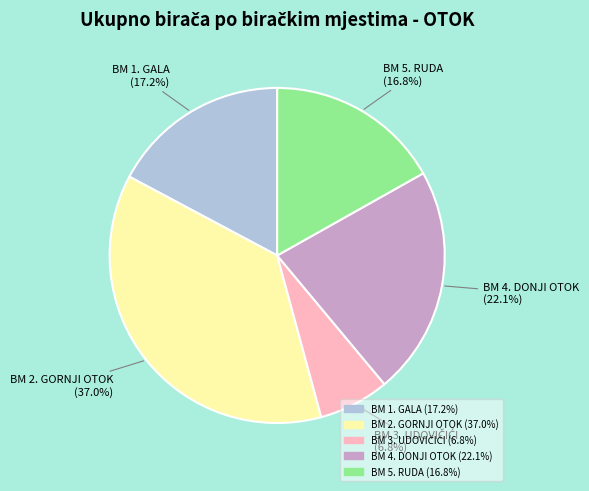

How many segments does this pie chart have?

5